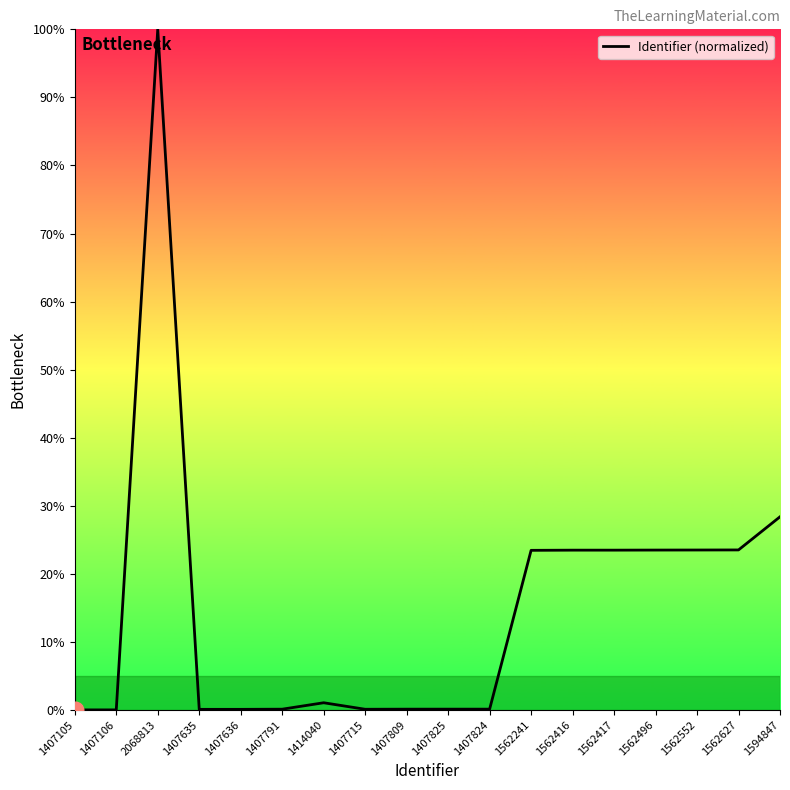

Where does the data first go above 1?

2068813